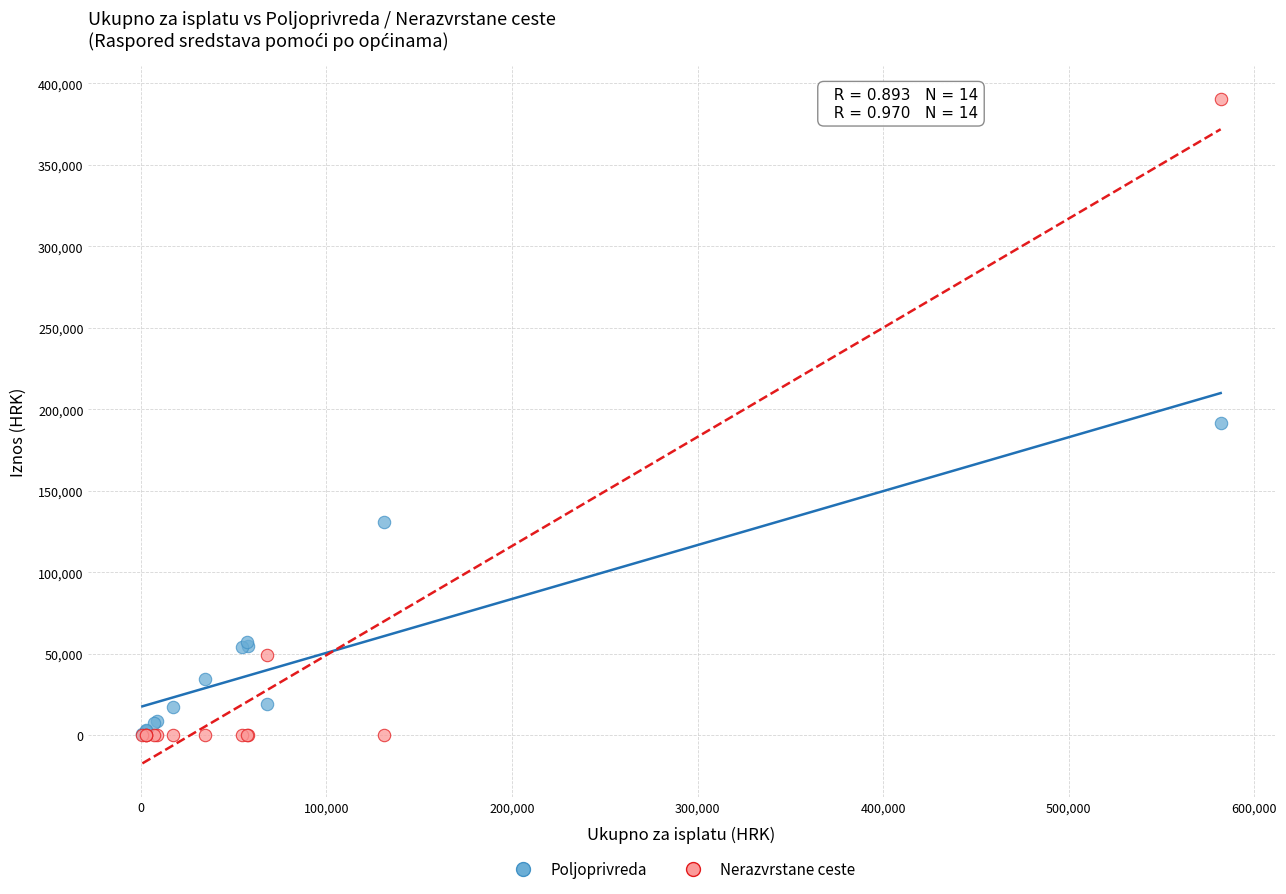

Which series reaches the maximum Y coordinate?

Nerazvrstane ceste